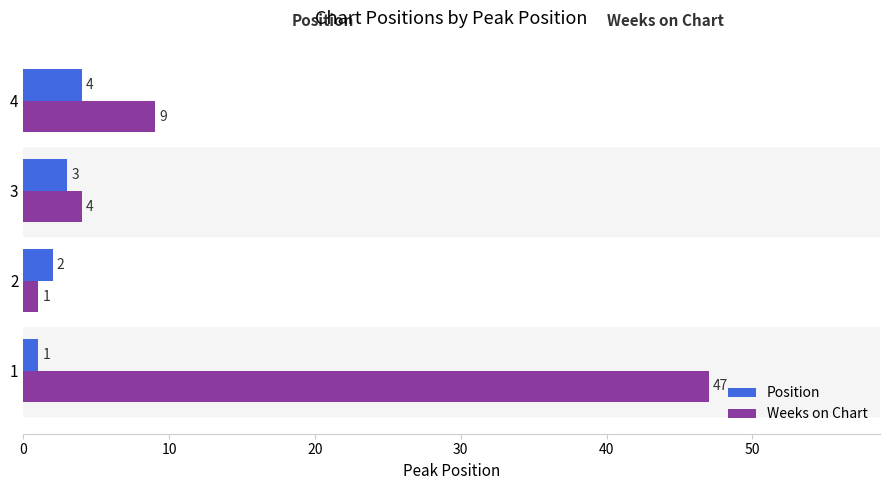

Which series has the largest total across all categories?

Weeks on Chart